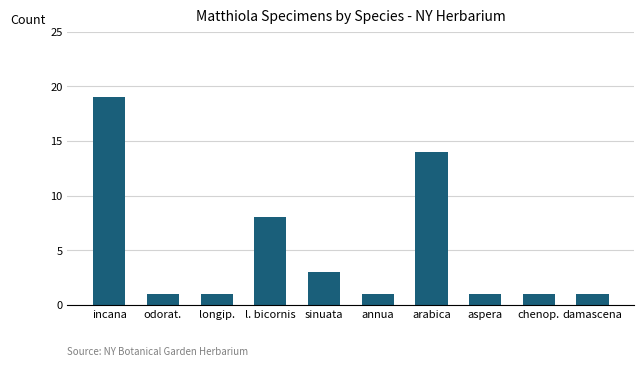

Reading left to right, transcribe all the data shown in this chart.

incana=19	odorat.=1	longip.=1	l. bicornis=8	sinuata=3	annua=1	arabica=14	aspera=1	chenop.=1	damascena=1